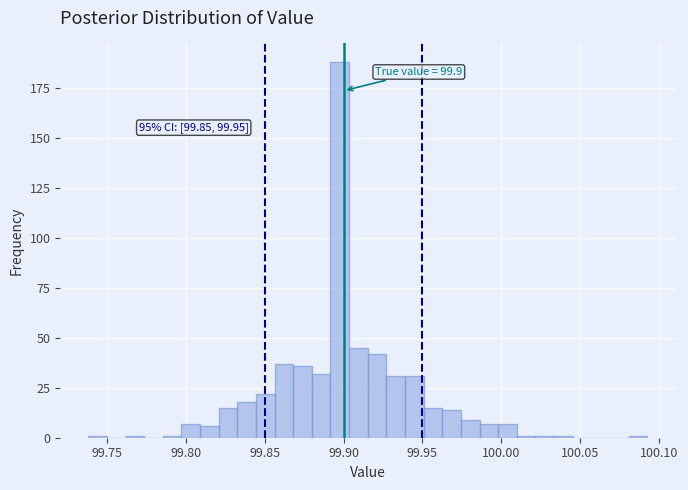

Around what value on the x-axis is the tallest bar? Give the approximate position of its centre, as read against the axis.

99.900